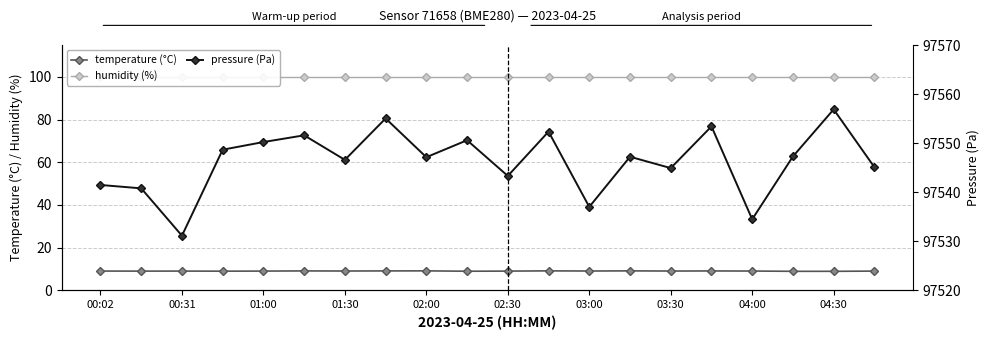

How many interior local valleys does the temperature (°C) series have?

6